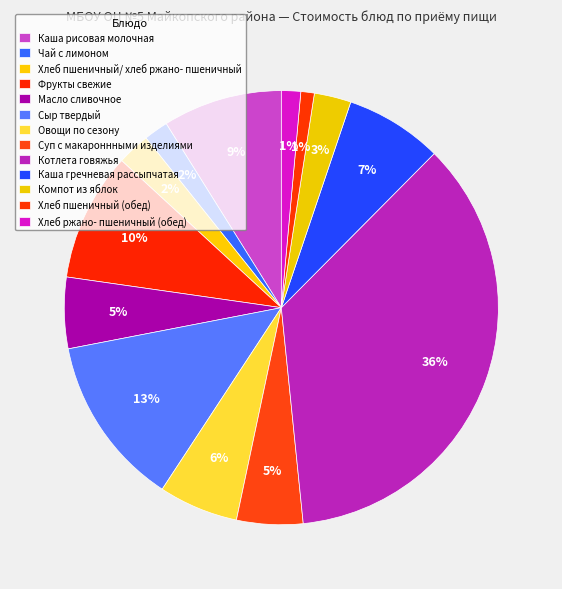

Does any single category account for the majority?

No